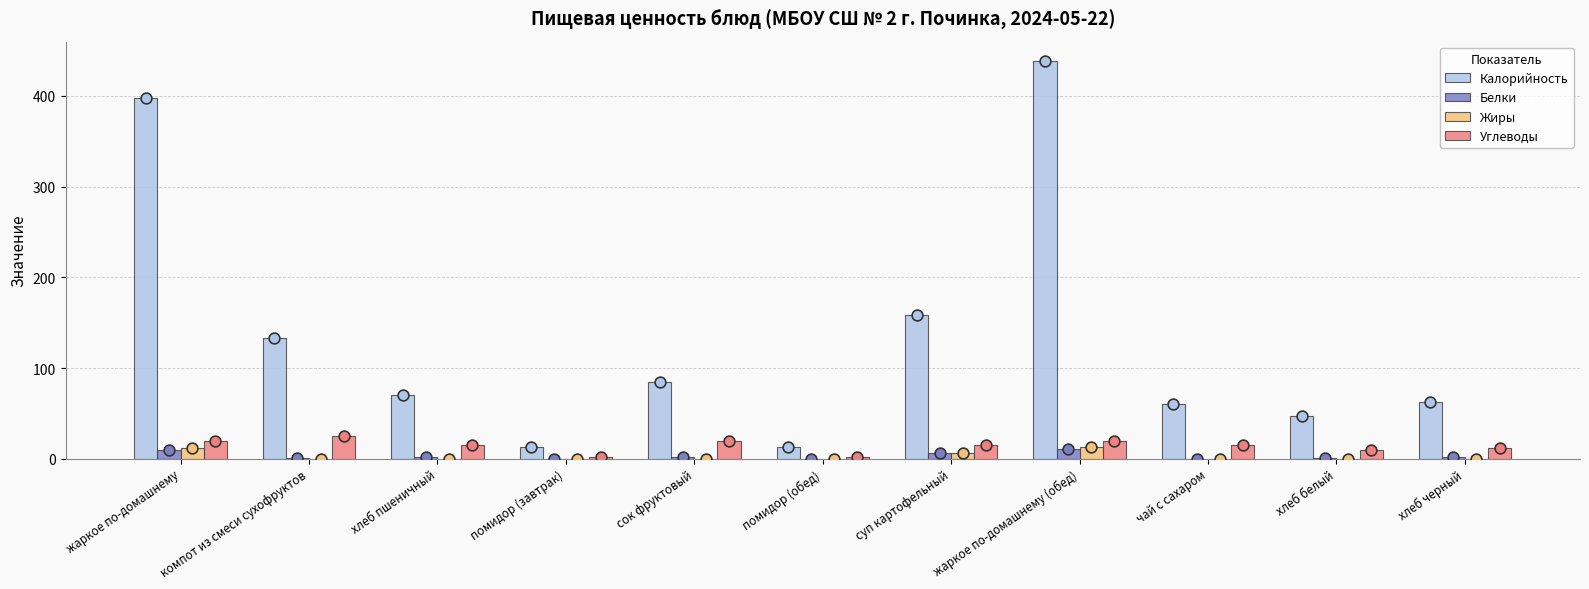

Which series has the largest total across all categories?

Калорийность